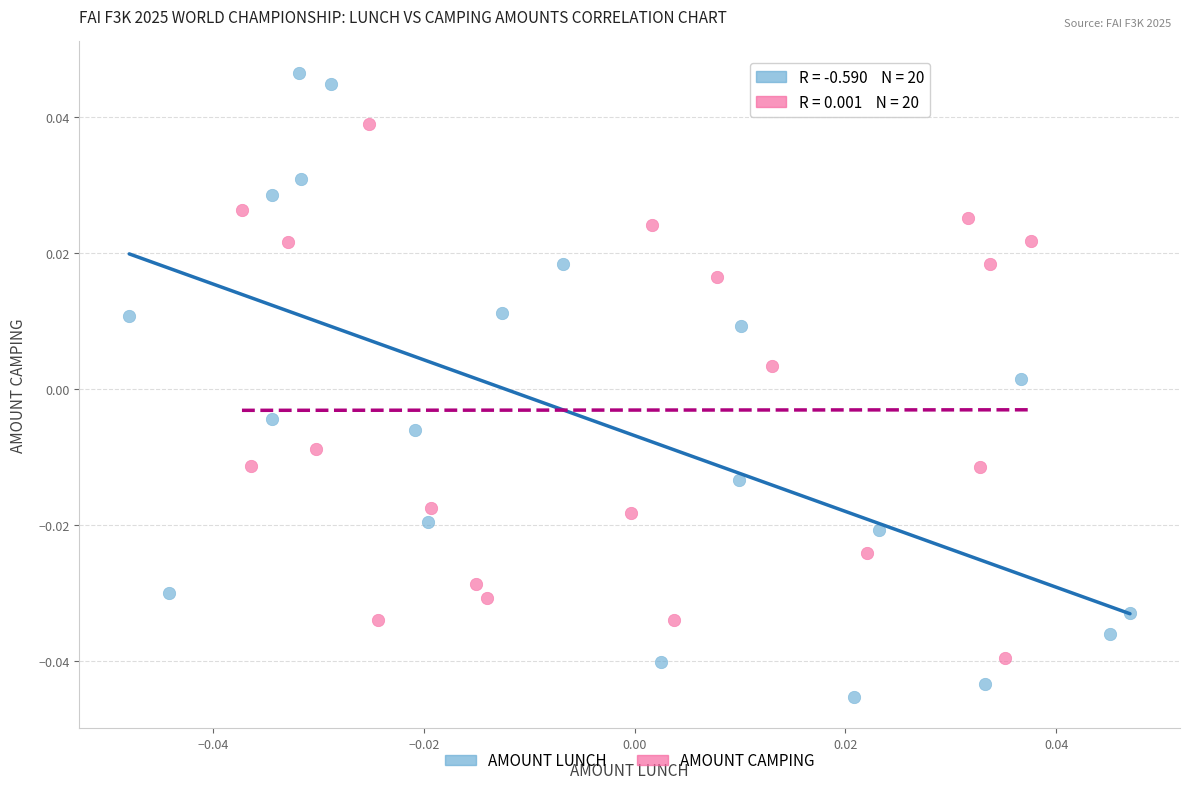

Which series contains the lowest Y value?

AMOUNT LUNCH